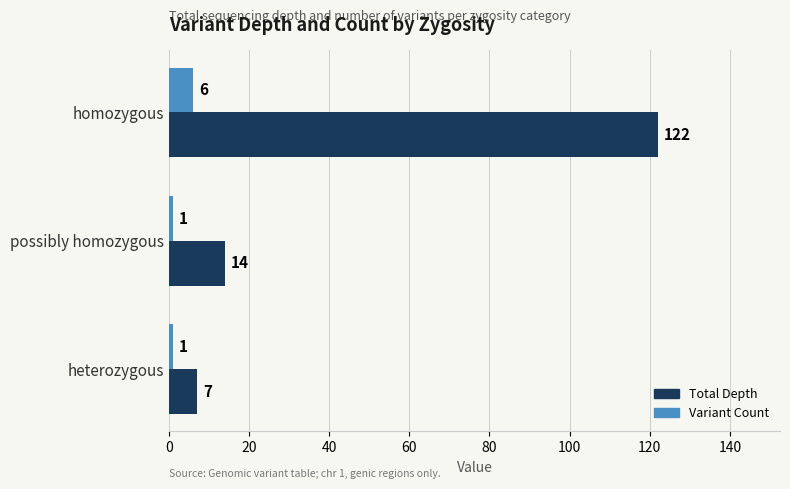

What is the average value of the Variant Count series?

3